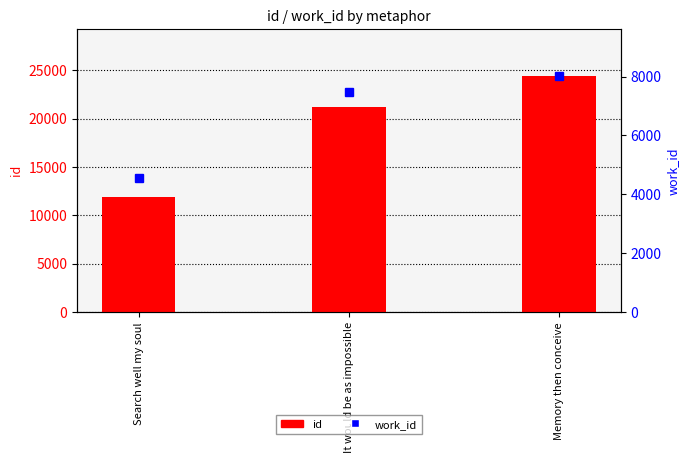

What is the sum of all id values?

57548